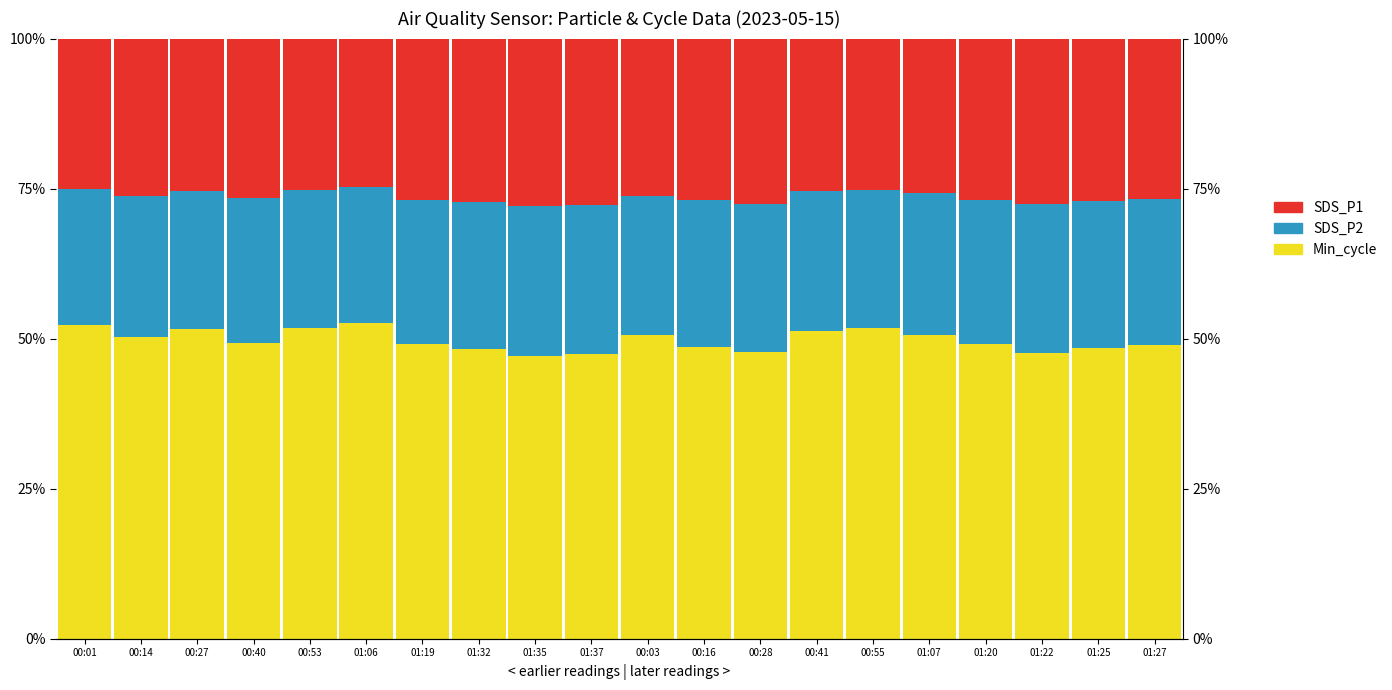

What is the greatest value displayed?

52.6